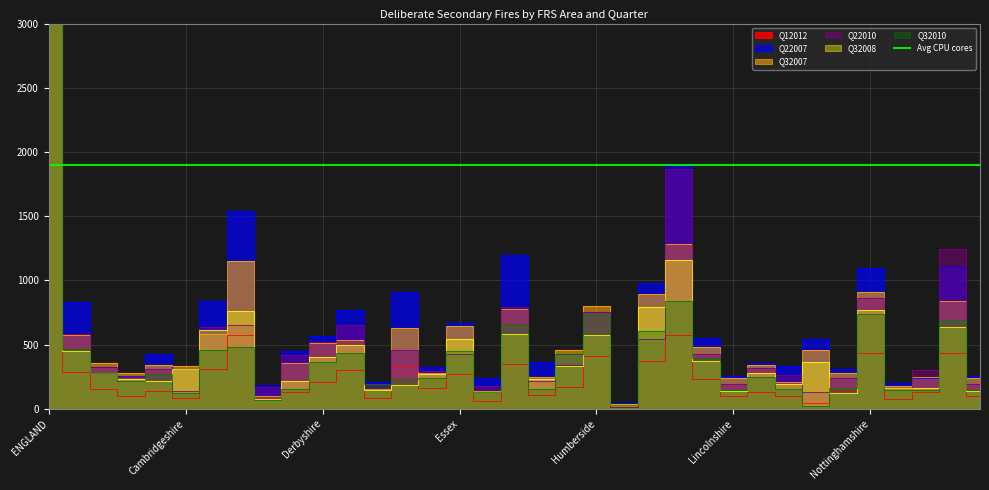

What is the difference between the highest and lowest values at Cambridgeshire?

249